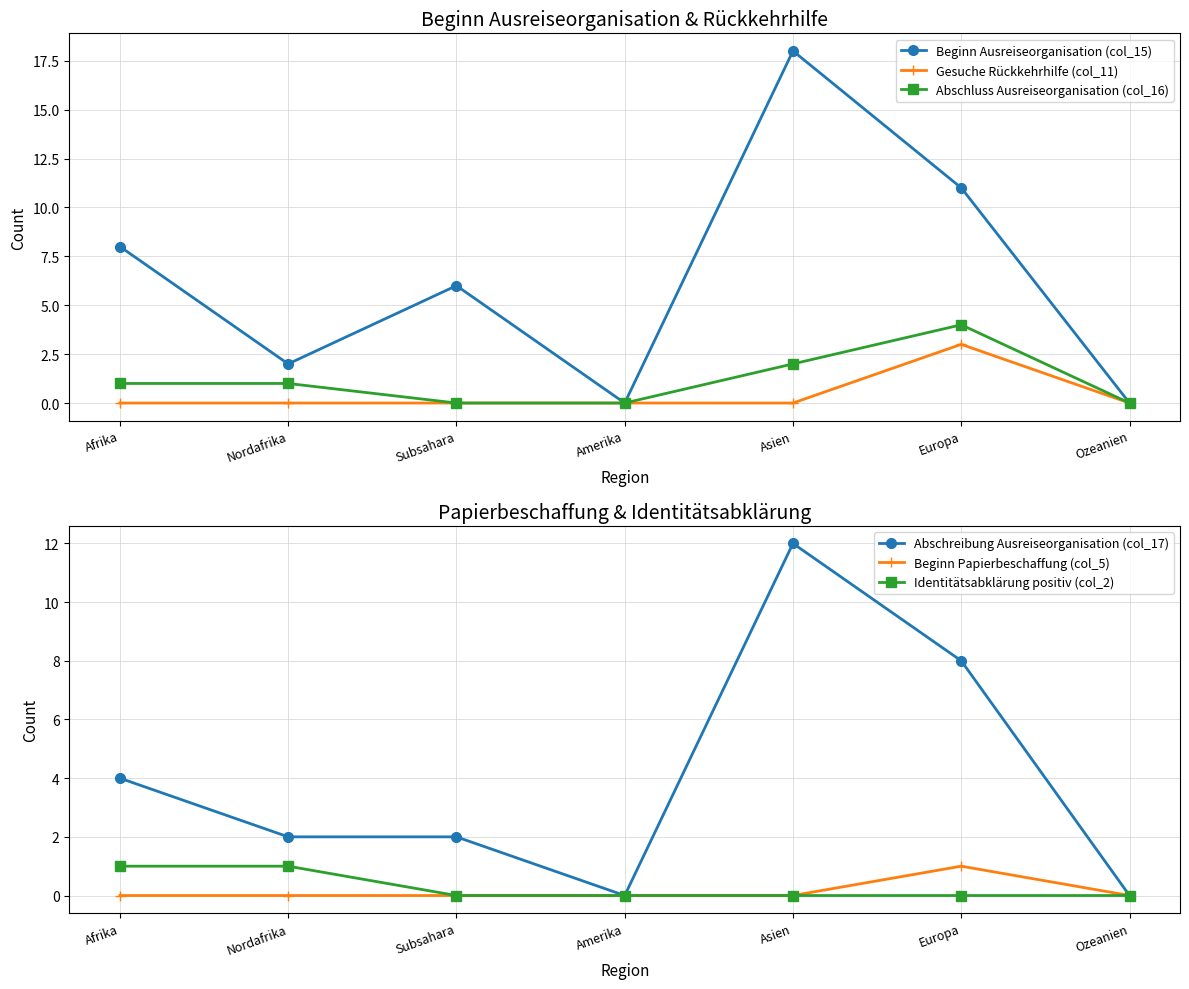

Count the number of categories in the chart.

7